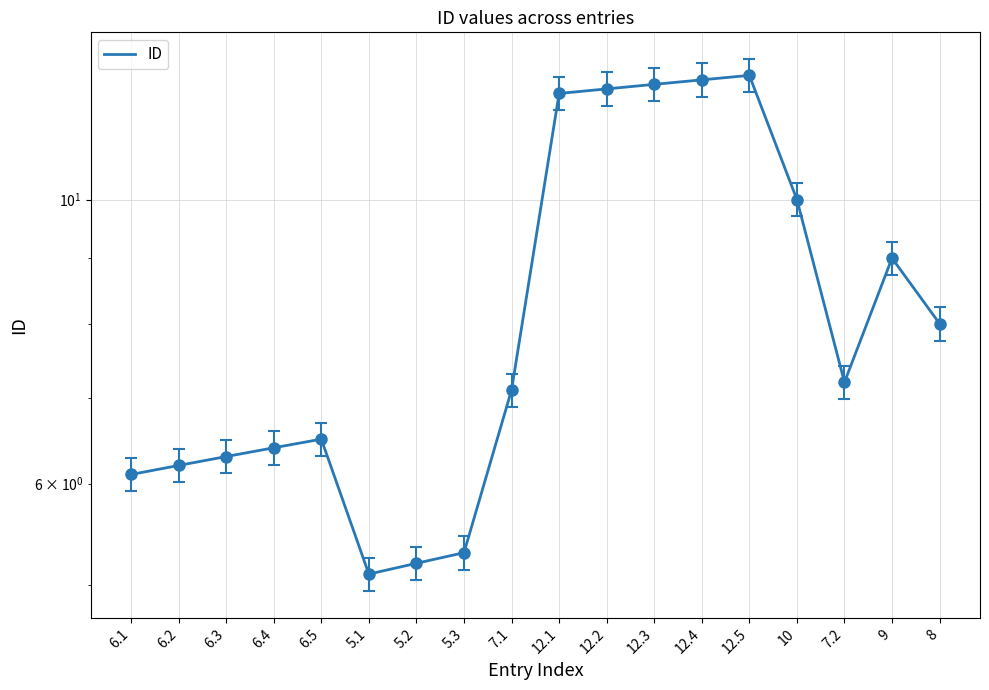

Reading left to right, transcribe all the data shown in this chart.

6.1=6.1	6.2=6.2	6.3=6.3	6.4=6.4	6.5=6.5	5.1=5.1	5.2=5.2	5.3=5.3	7.1=7.1	12.1=12.1	12.2=12.2	12.3=12.3	12.4=12.4	12.5=12.5	10=10.0	7.2=7.2	9=9.0	8=8.0